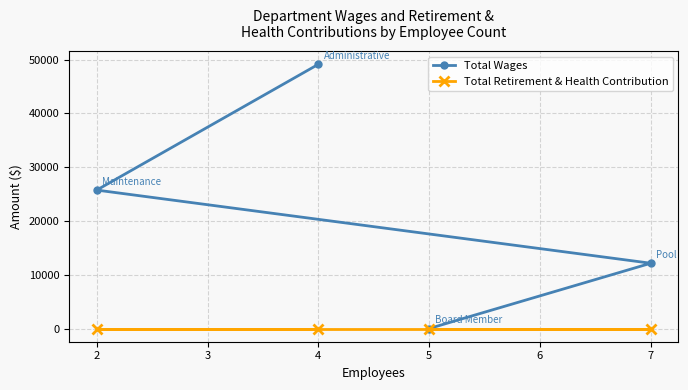

Which series changed the most between 5 and 7?

Total Wages